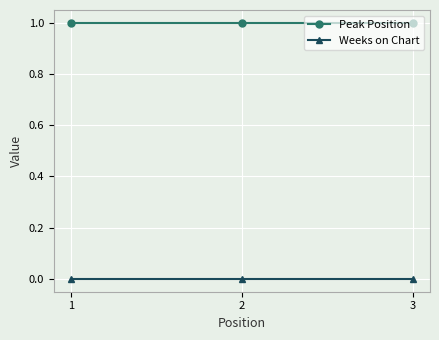

Read the Peak Position value at 1.

1